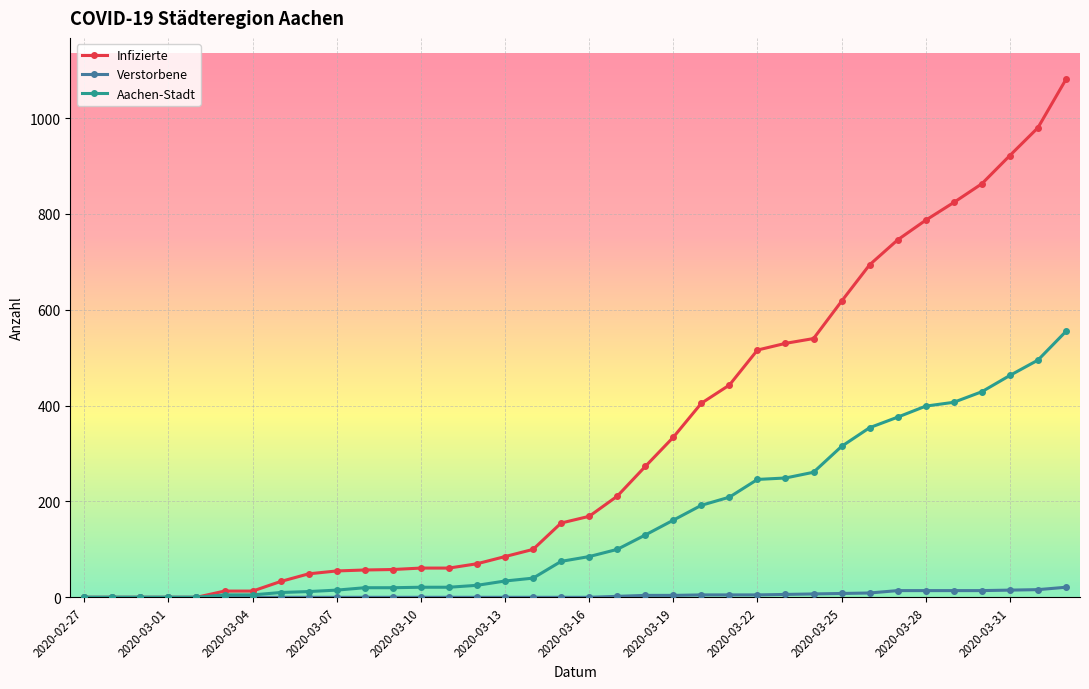

What is the sum of all Verstorbene values?

163